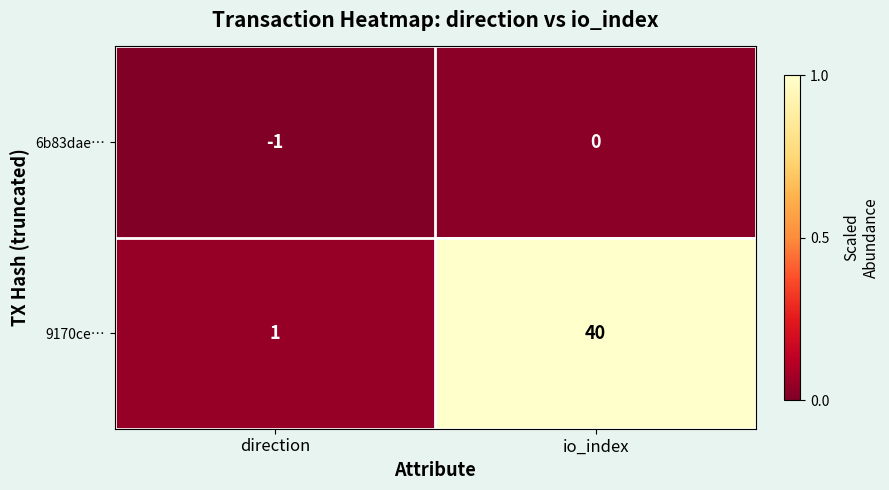

Read the 9170ce… value at io_index, to the nearest 5.

40